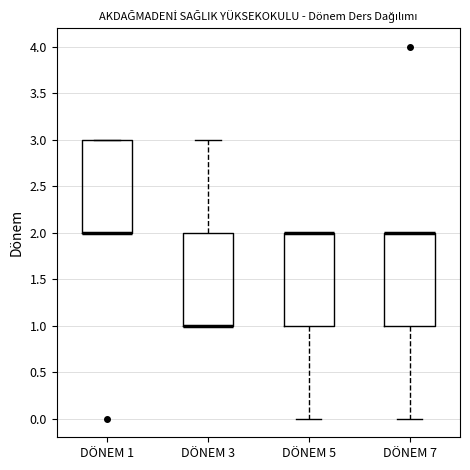

Where is the upper edge of the box for DÖNEM 7 on the y-axis? The values are not printed on the chart, so give them approximately, as read against the axis.

2